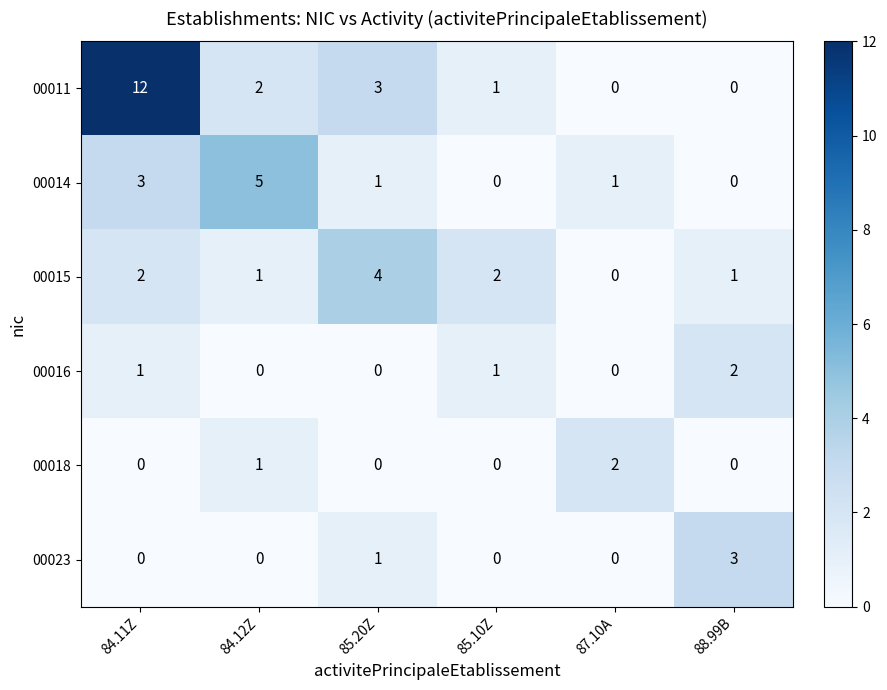

At which label does 00011 first exceed 2?

84.11Z